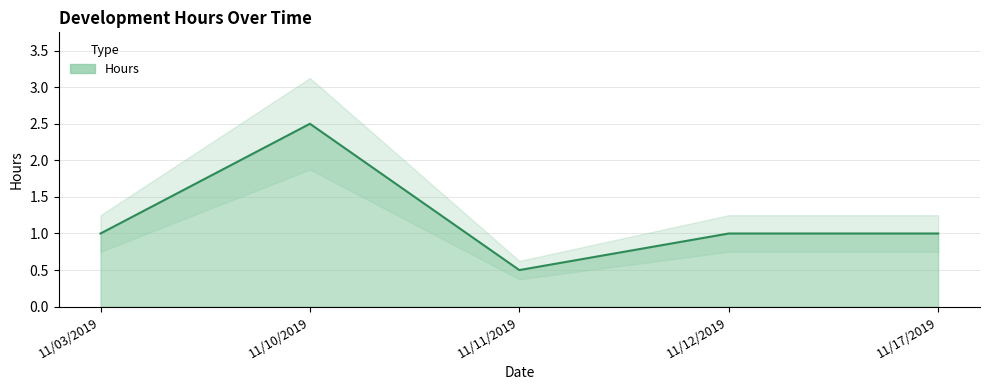

Rank the categories by value from highest to lowest.

11/10/2019, 11/03/2019, 11/12/2019, 11/17/2019, 11/11/2019